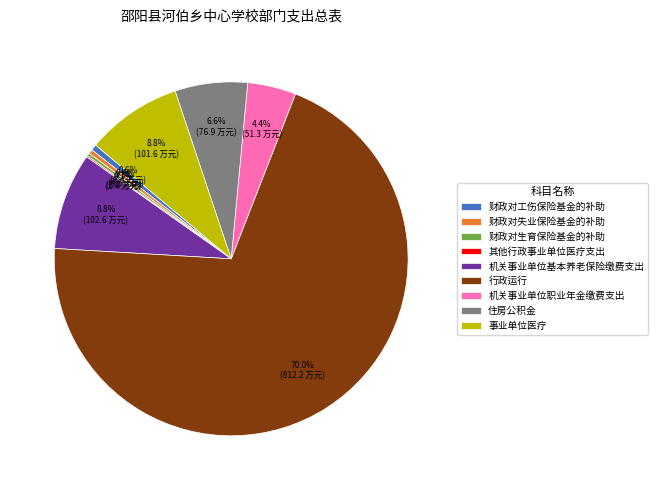

How much of the chart is everything except 事业单位医疗?

91.2%